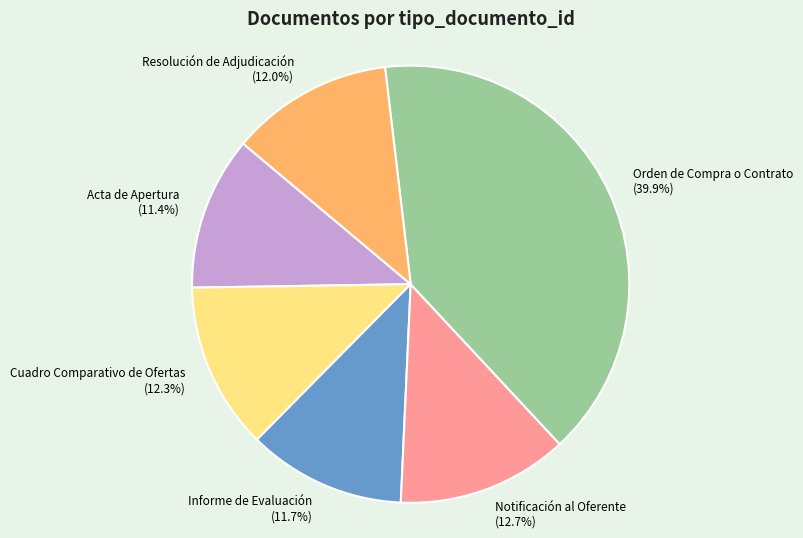

Does Informe de Evaluación account for over 50% of the chart?

No